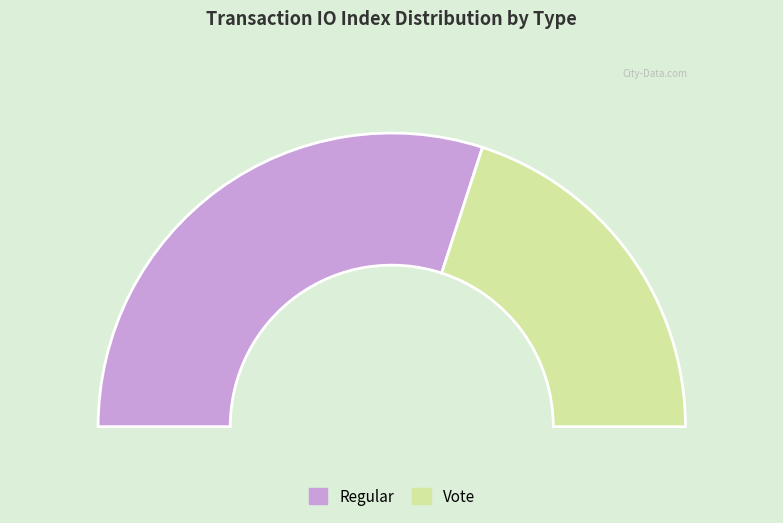

Which has a higher value, Regular or Vote?

Regular